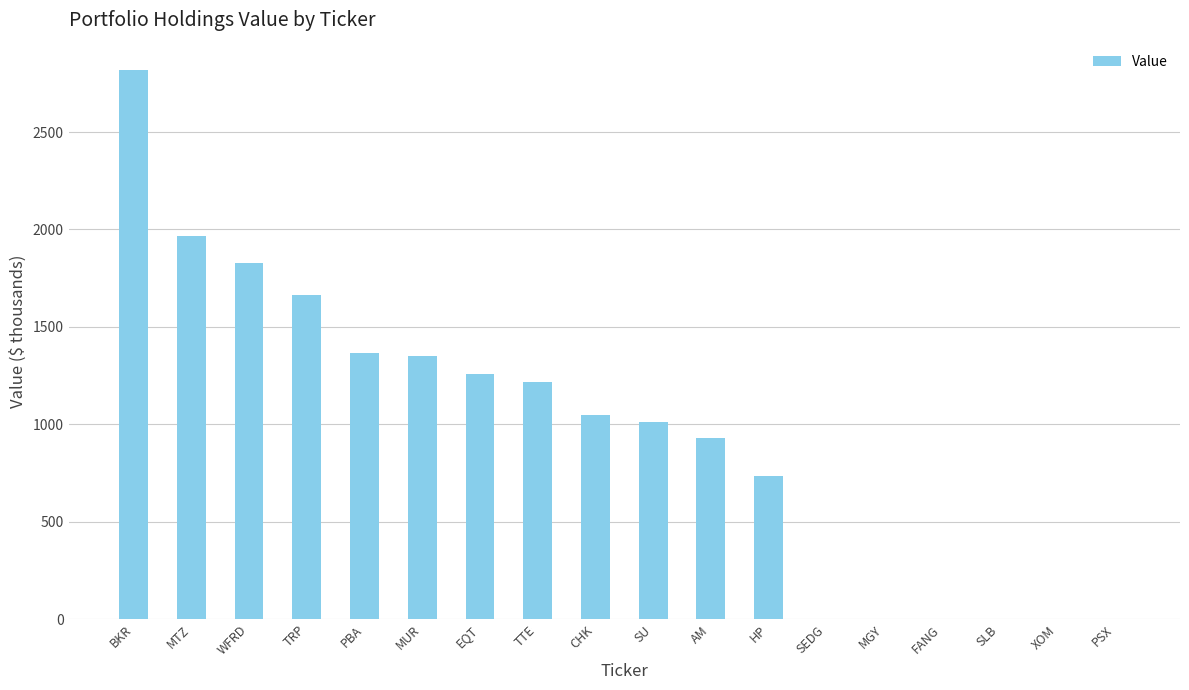

The chart shows a value of 1201 at WFRD. True or false?

False